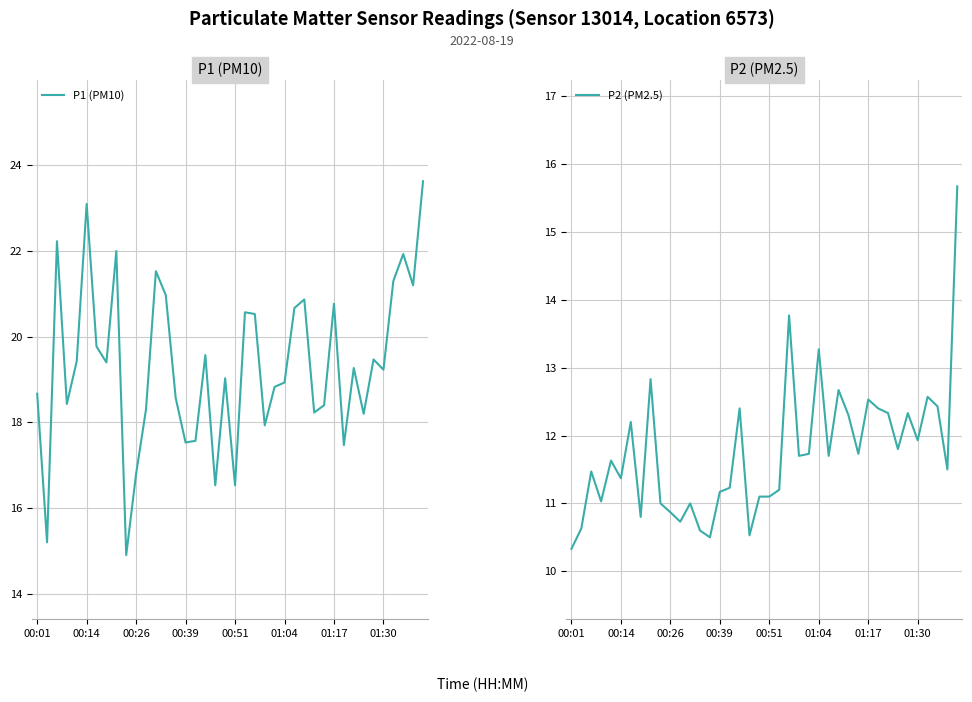

Which category has the lowest value in the P2 (PM2.5) series?

00:01